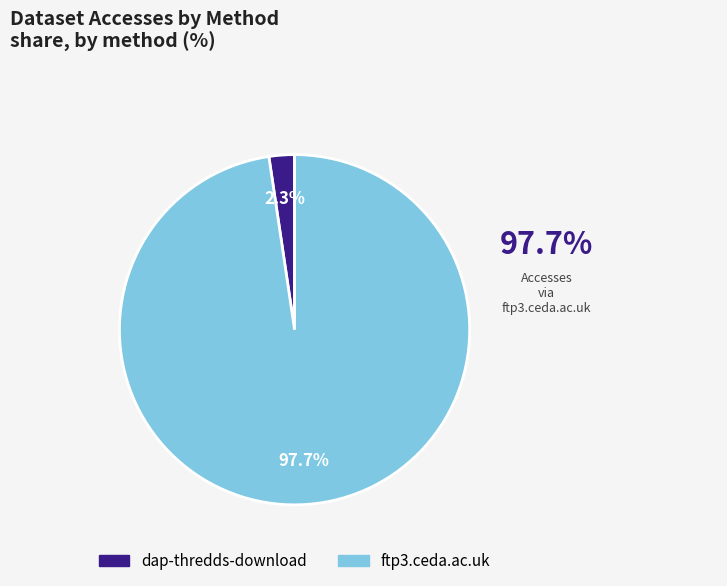

Rank the categories by value from lowest to highest.

dap-thredds-download, ftp3.ceda.ac.uk